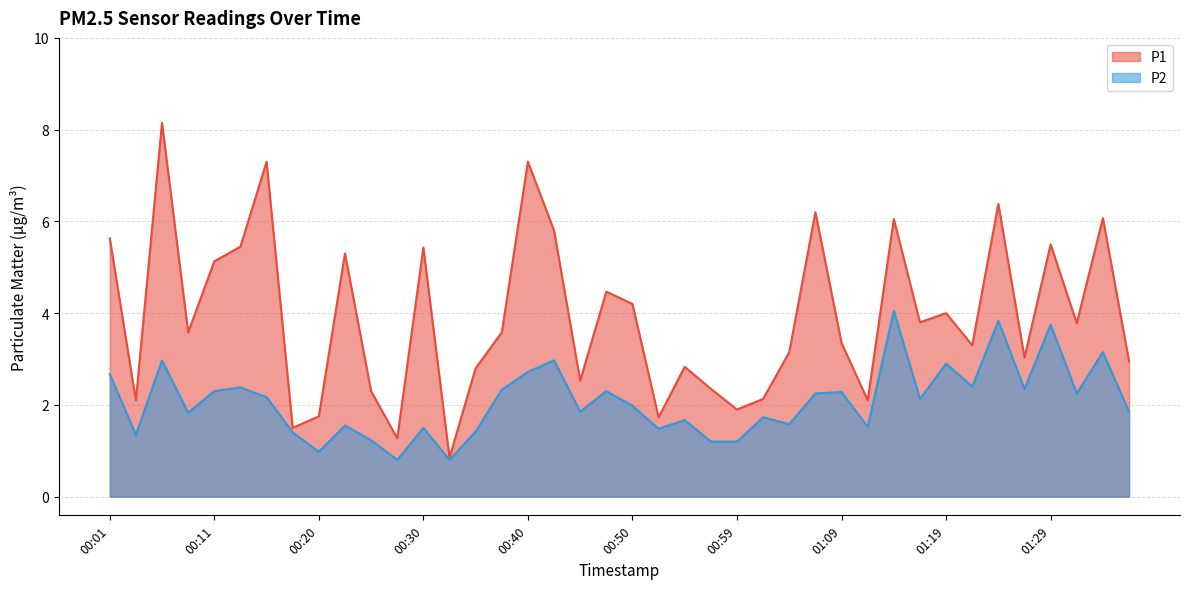

How many lines are shown in the chart?

2